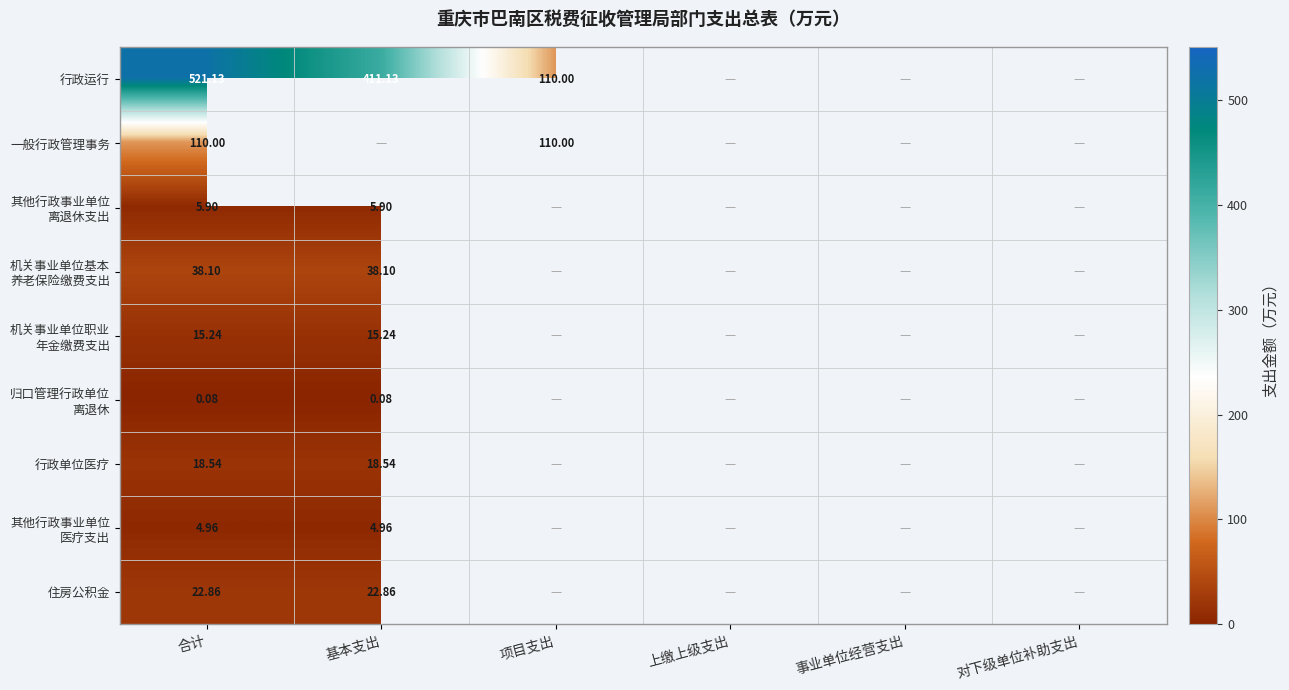

Between 事业单位经营支出 and 上缴上级支出, which is larger?

上缴上级支出